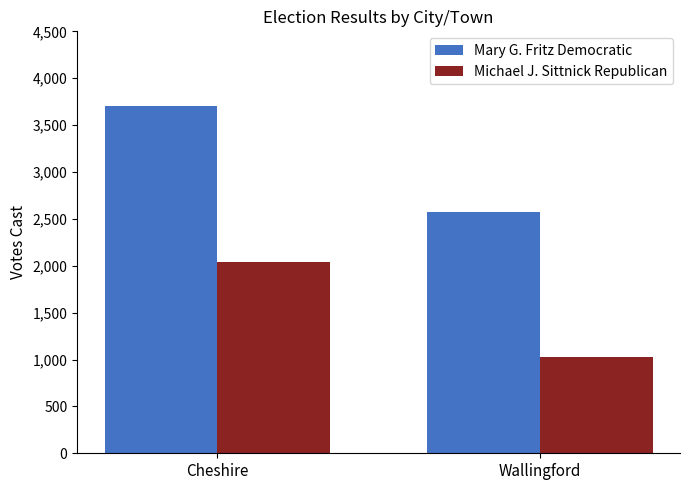

Which category has the highest value in the Mary G. Fritz Democratic series?

Cheshire